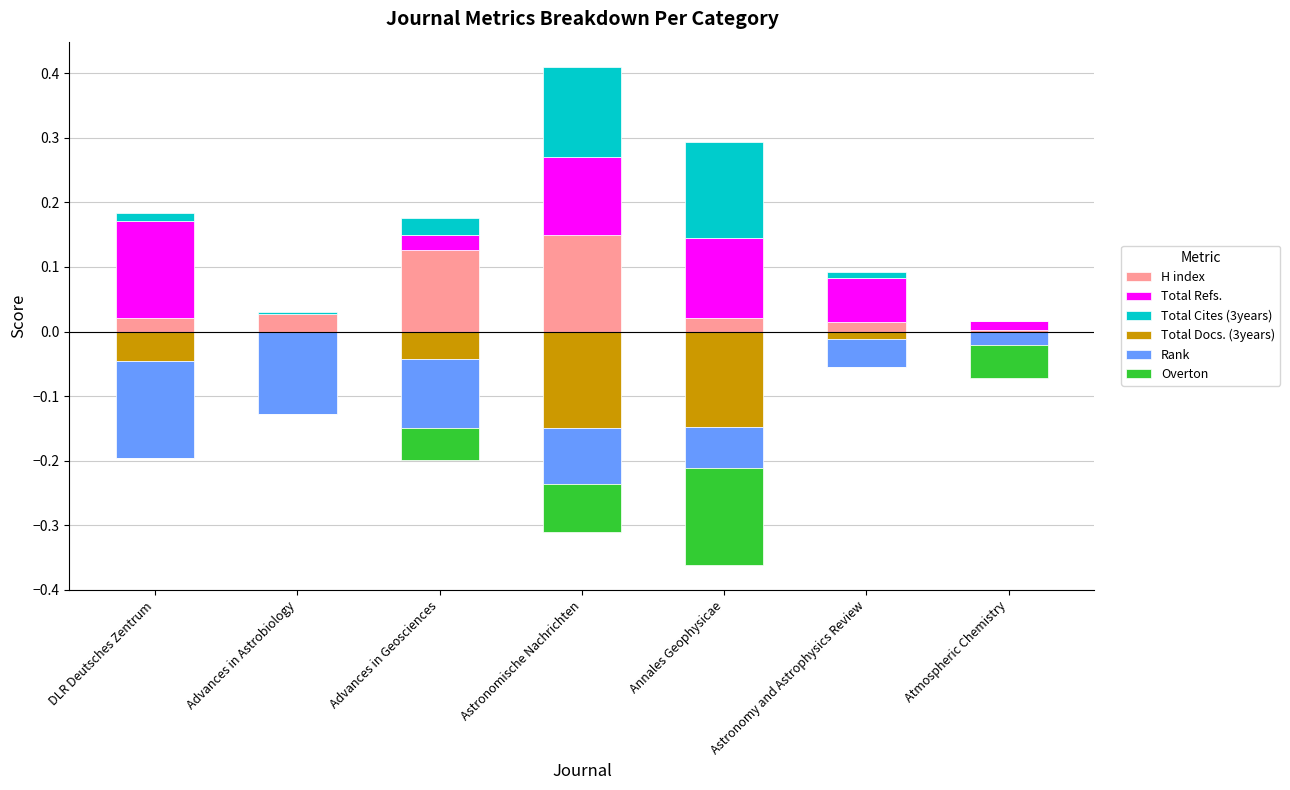

Which series has the largest total across all categories?

Total Refs.